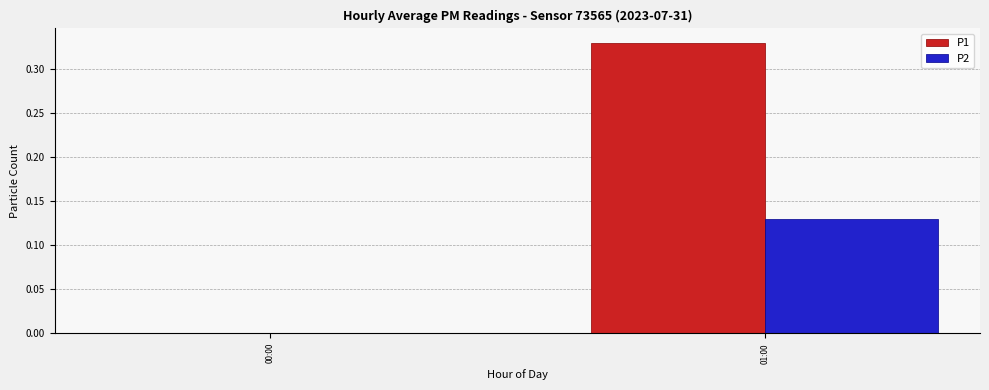

Between 00:00 and 01:00, which series saw the biggest shift?

P1